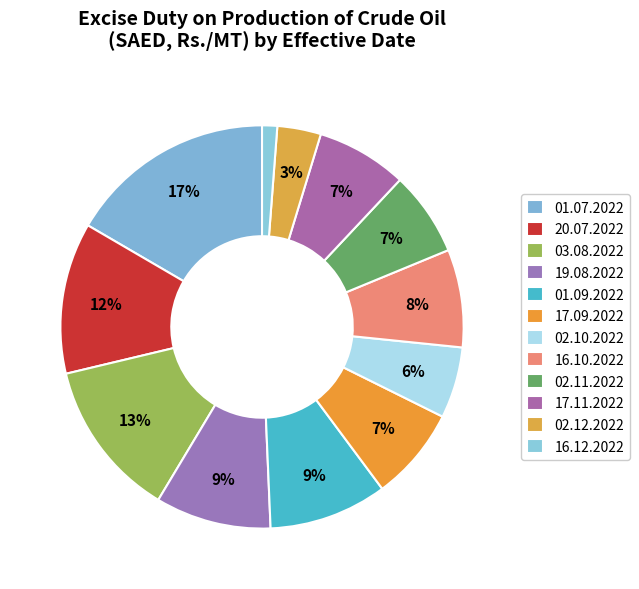

How many slices are in this pie chart?

12